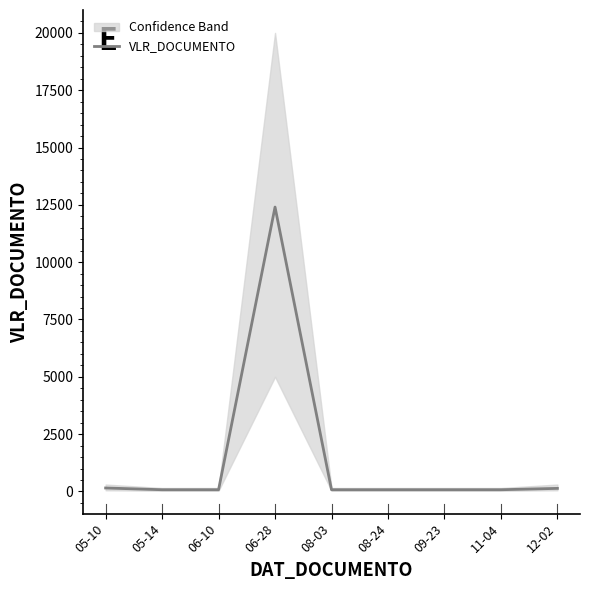

What is the sum of the values at 12-02 and 08-03?

207.2